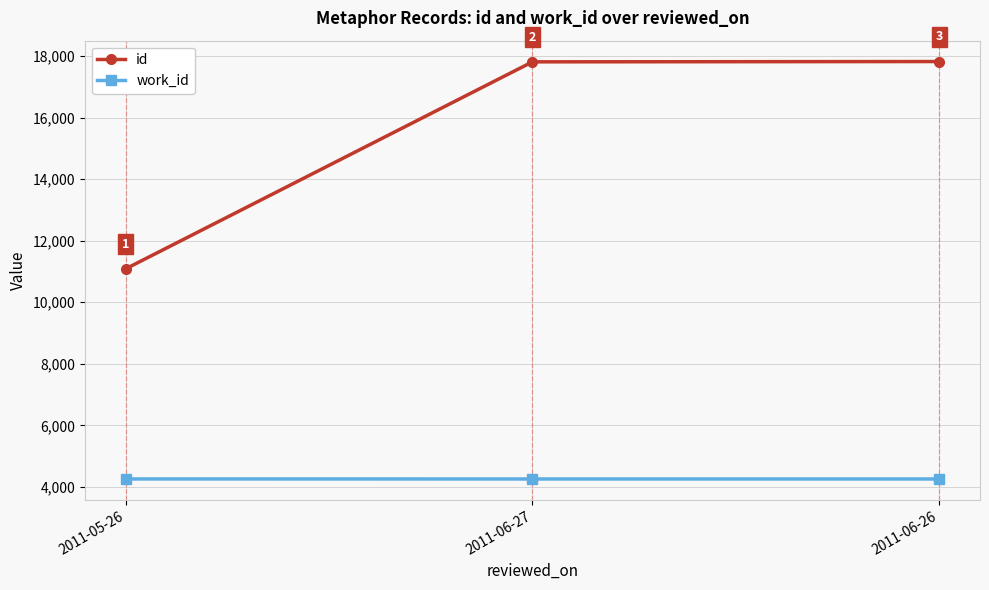

What position from the left is 2011-06-27?

2